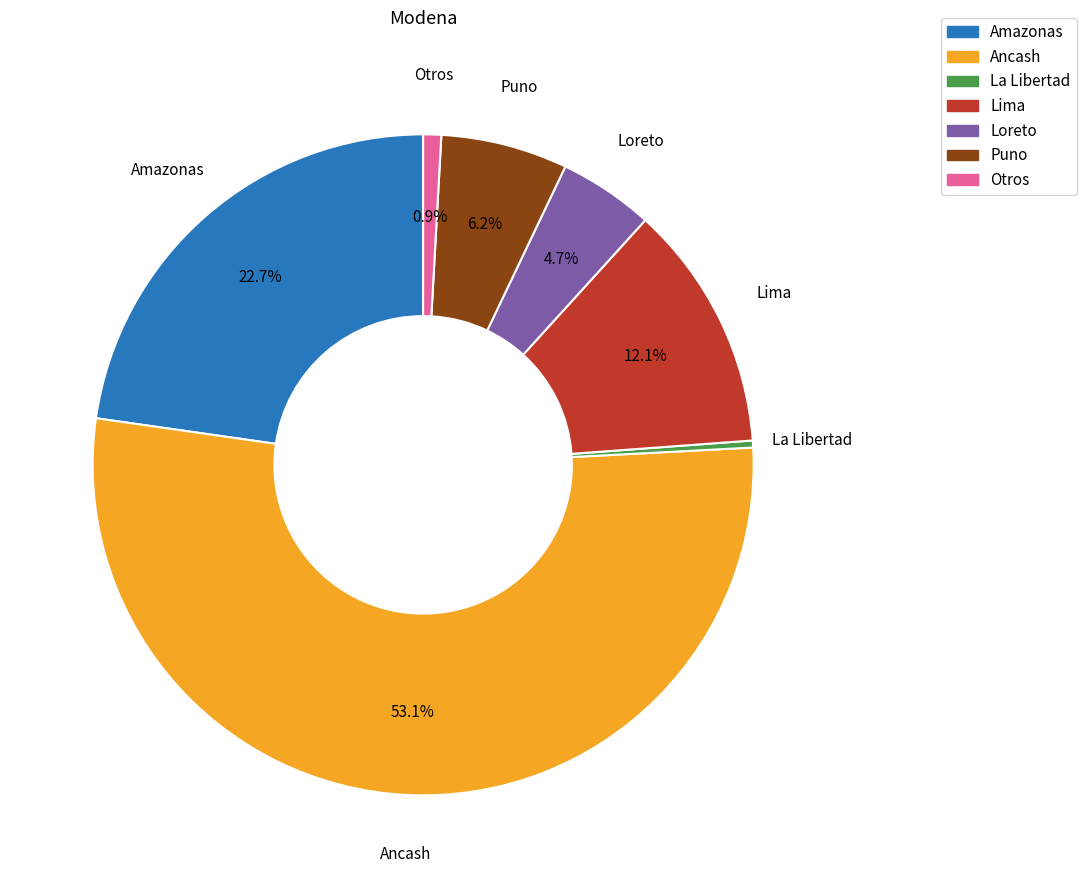

Is there any slice that represents more than half of the pie?

Yes